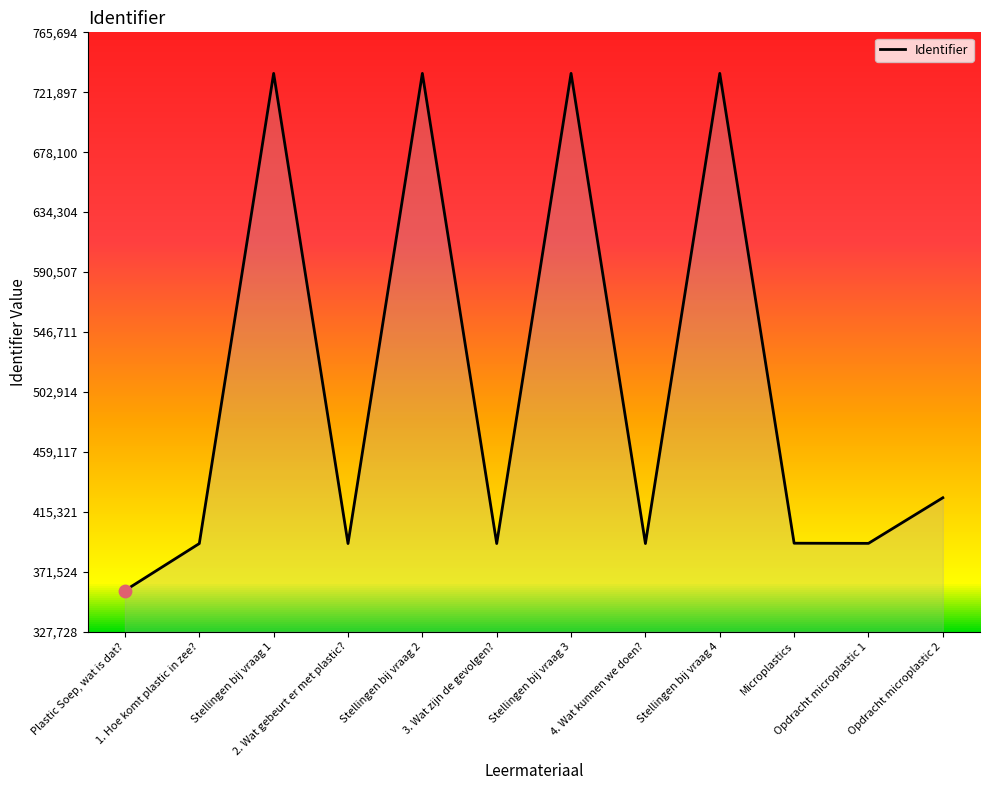

What is the ratio of the value at 3. Wat zijn de gevolgen? to the value at Stellingen bij vraag 1?

0.5